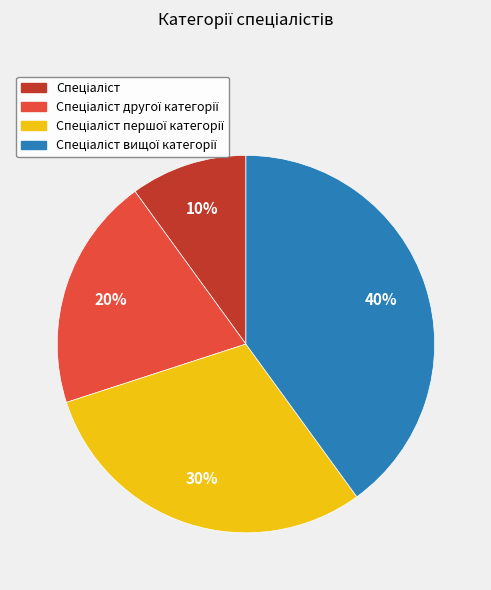

To the nearest percent, what is the average slice percentage?

25%